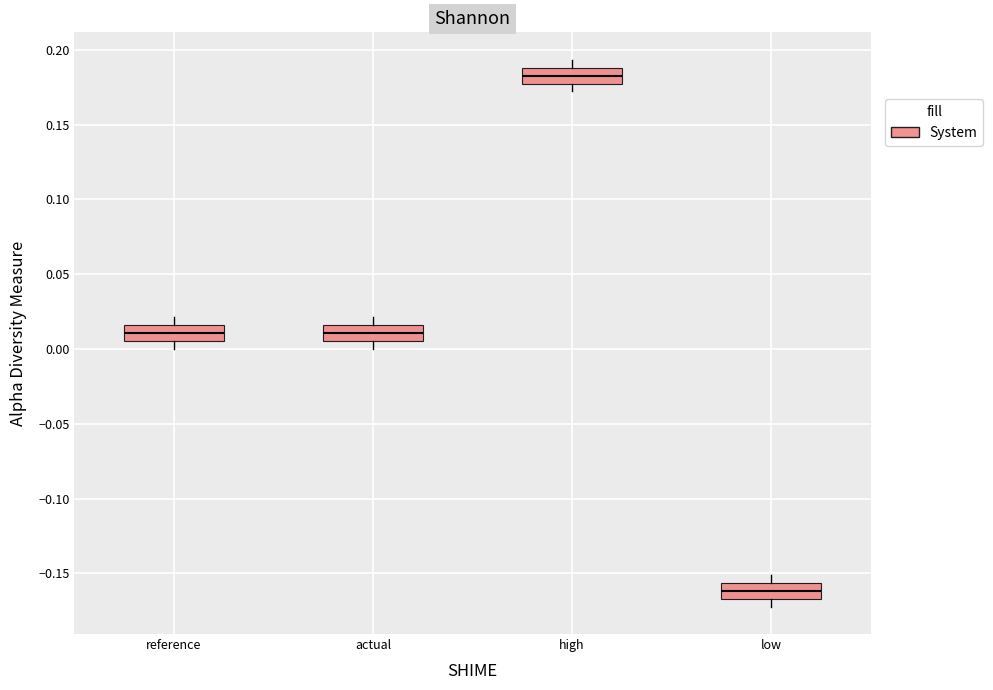

Reading left to right, transcribe this box plot: for each box, give where its median line is, the range the box spans, and where its two whiskers end, as read against the y-axis. The values are not printed on the chart, so give them approximately, as read against the axis.

reference: median 0.010, box 0.005 to 0.015, whiskers 0.000 to 0.020
actual: median 0.010, box 0.005 to 0.015, whiskers 0.000 to 0.020
high: median 0.185, box 0.180 to 0.190, whiskers 0.170 to 0.195
low: median -0.160, box -0.165 to -0.155, whiskers -0.170 to -0.150